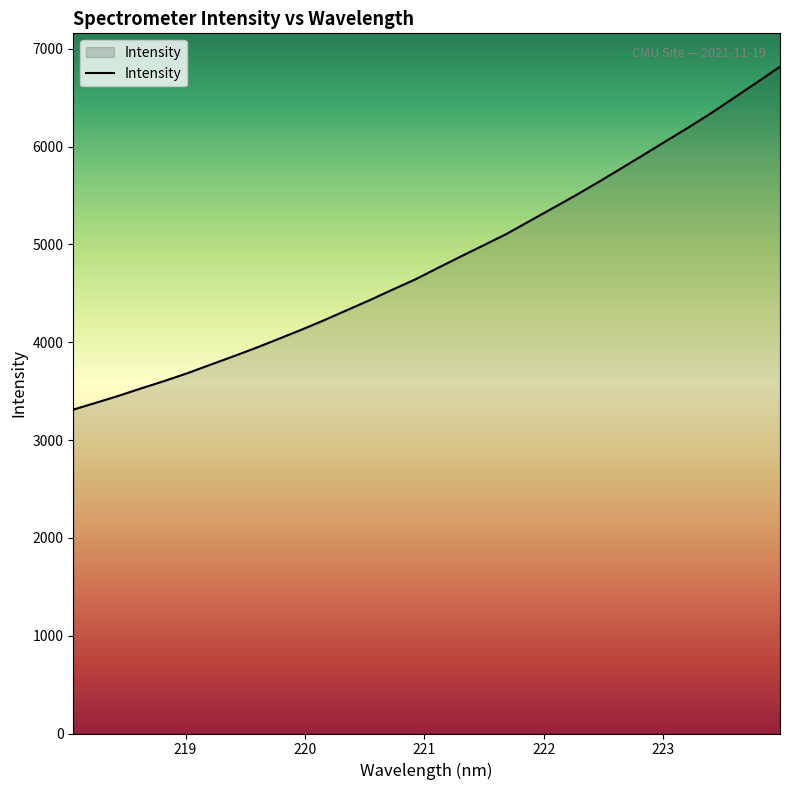

What is the greatest value displayed?

6816.1